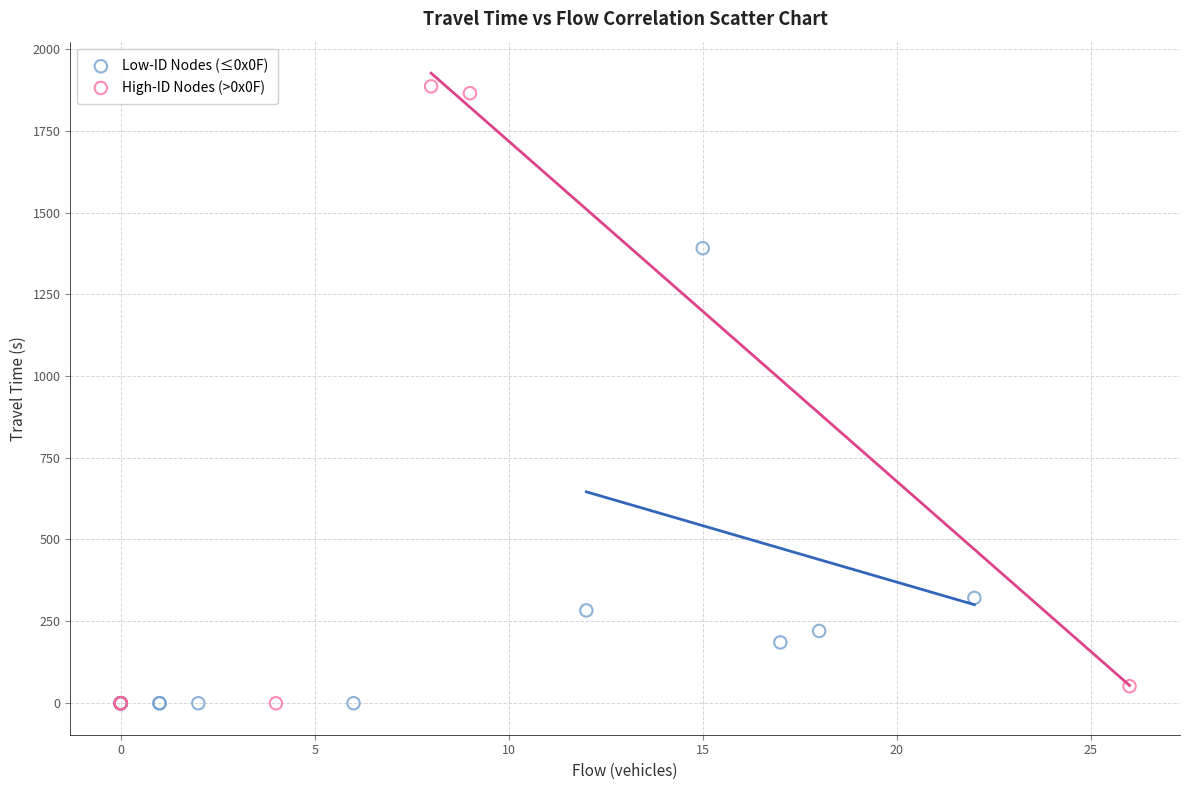

Which series contains the highest Y value?

High-ID Nodes (>0x0F)